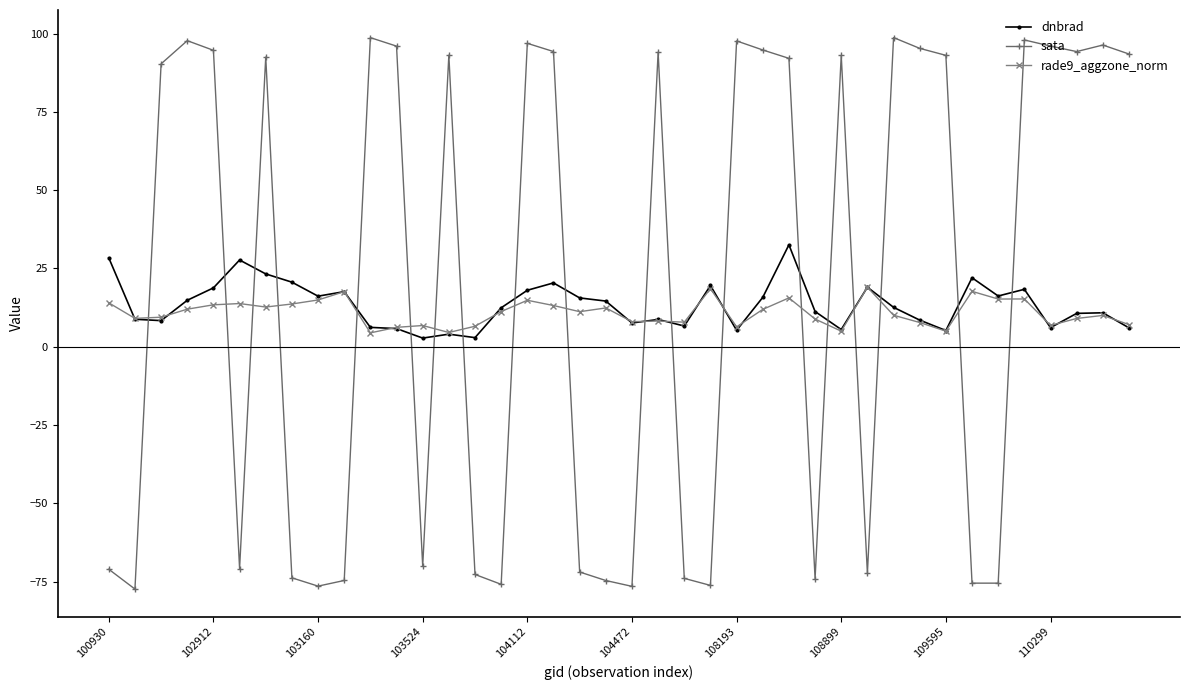

Which series has the widest spread of values?

sata